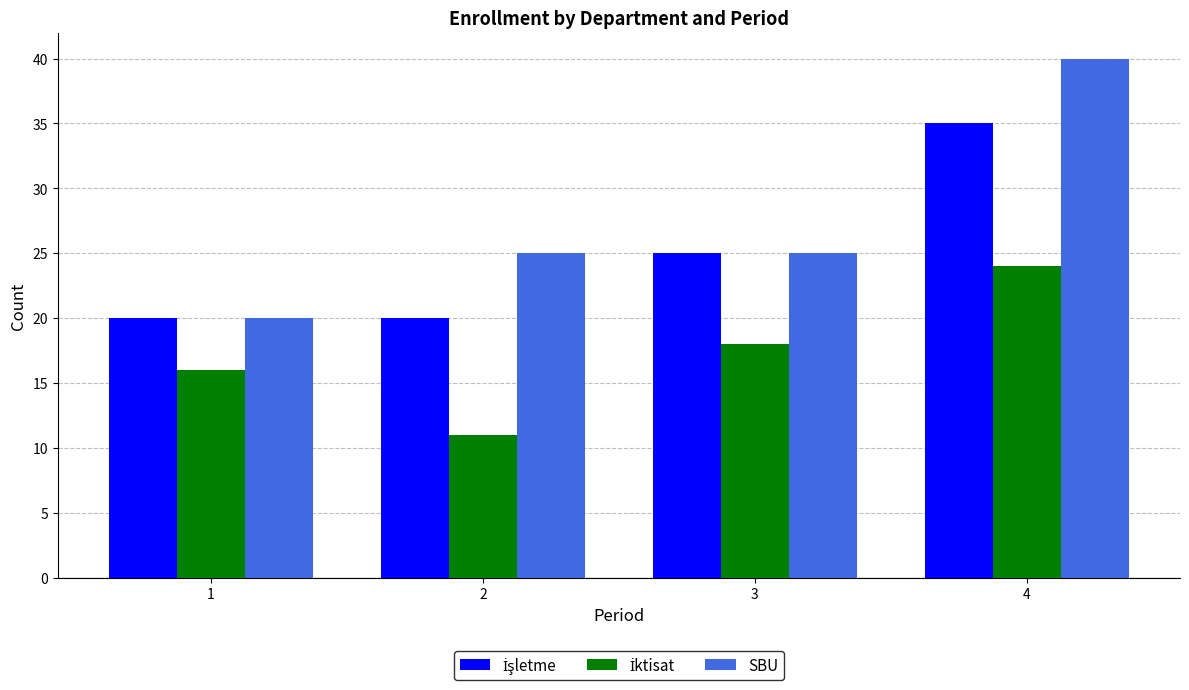

How many groups of bars are there?

4